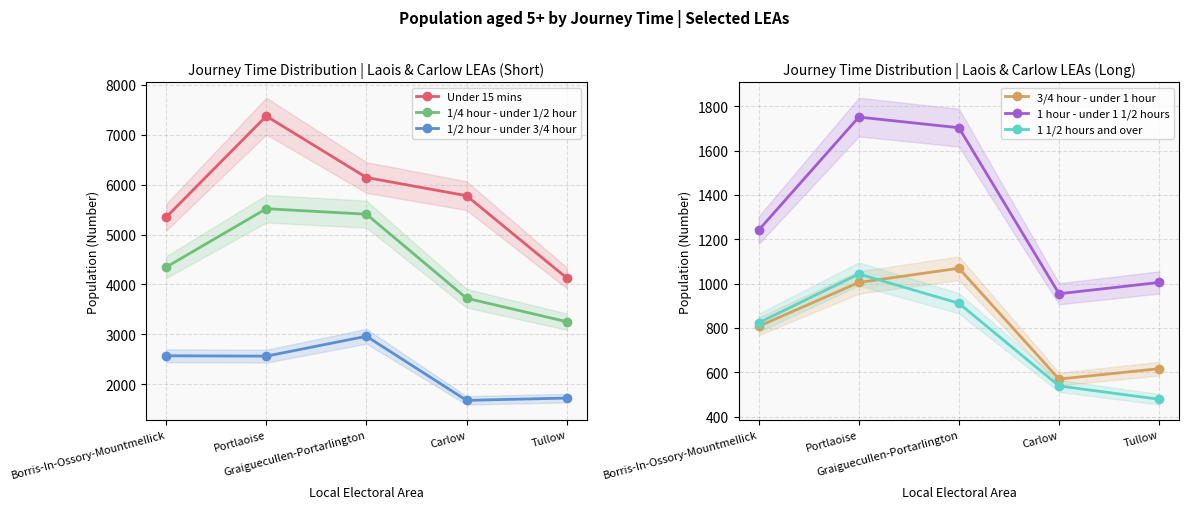

True or false: Under 15 mins has more than 0 interior local peaks.

True